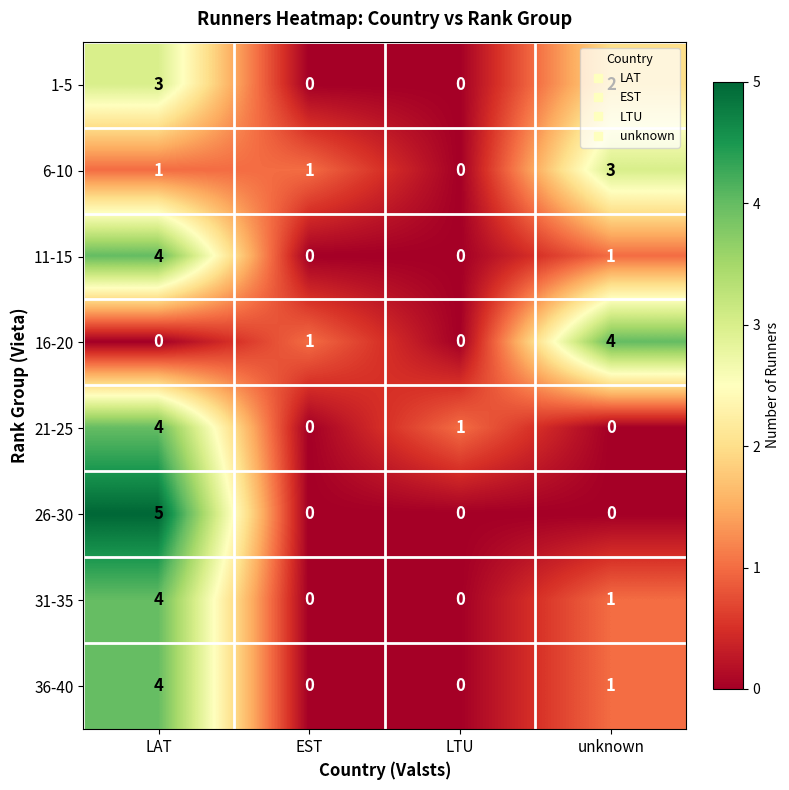

At which label does 31-35 first exceed 1?

LAT